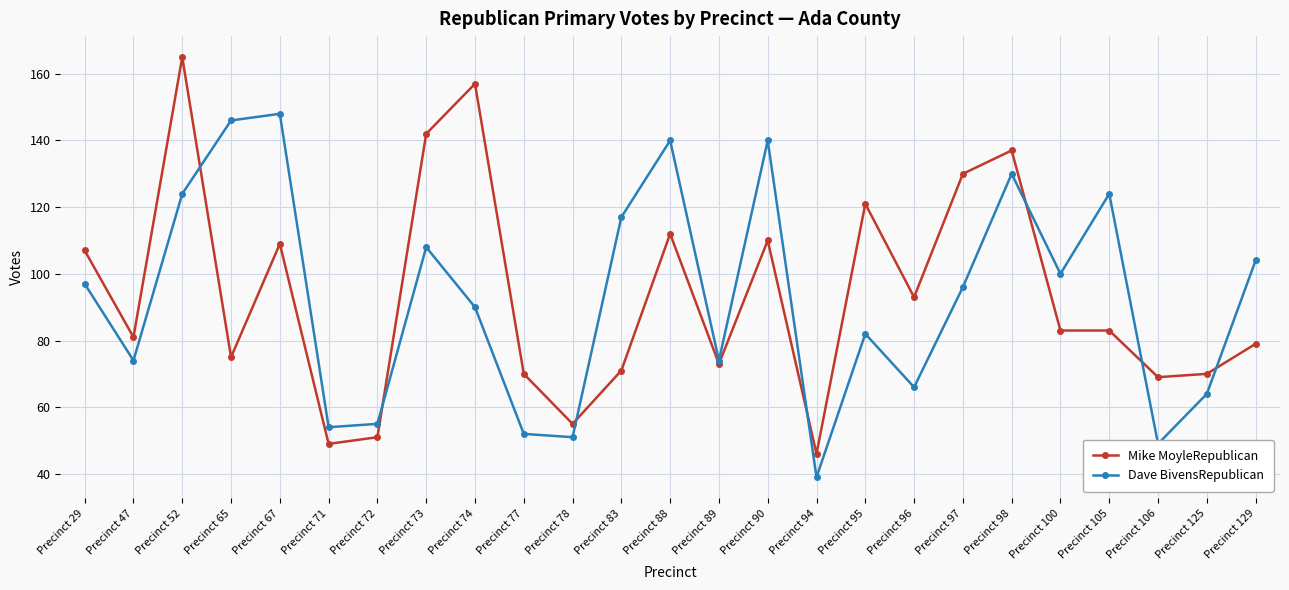

Reading left to right, what are all the values shown in this chart?

Mike MoyleRepublican: Precinct 29=107	Precinct 47=81	Precinct 52=165	Precinct 65=75	Precinct 67=109	Precinct 71=49	Precinct 72=51	Precinct 73=142	Precinct 74=157	Precinct 77=70	Precinct 78=55	Precinct 83=71	Precinct 88=112	Precinct 89=73	Precinct 90=110	Precinct 94=46	Precinct 95=121	Precinct 96=93	Precinct 97=130	Precinct 98=137	Precinct 100=83	Precinct 105=83	Precinct 106=69	Precinct 125=70	Precinct 129=79
Dave BivensRepublican: Precinct 29=97	Precinct 47=74	Precinct 52=124	Precinct 65=146	Precinct 67=148	Precinct 71=54	Precinct 72=55	Precinct 73=108	Precinct 74=90	Precinct 77=52	Precinct 78=51	Precinct 83=117	Precinct 88=140	Precinct 89=74	Precinct 90=140	Precinct 94=39	Precinct 95=82	Precinct 96=66	Precinct 97=96	Precinct 98=130	Precinct 100=100	Precinct 105=124	Precinct 106=49	Precinct 125=64	Precinct 129=104